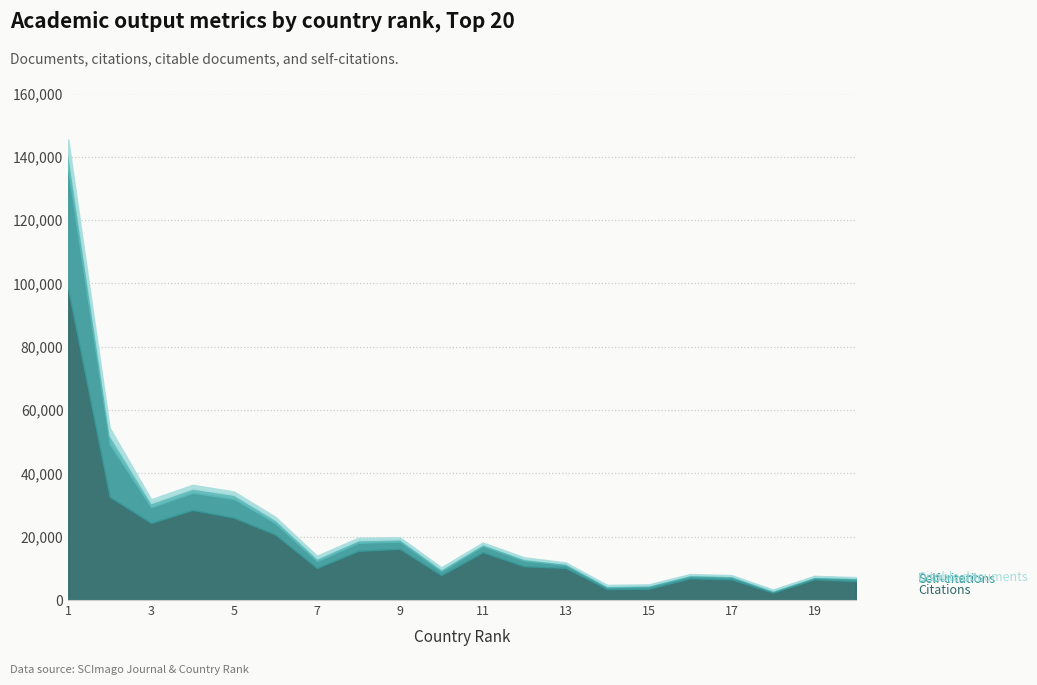

True or false: Citable documents and Citations intersect in this chart.

False